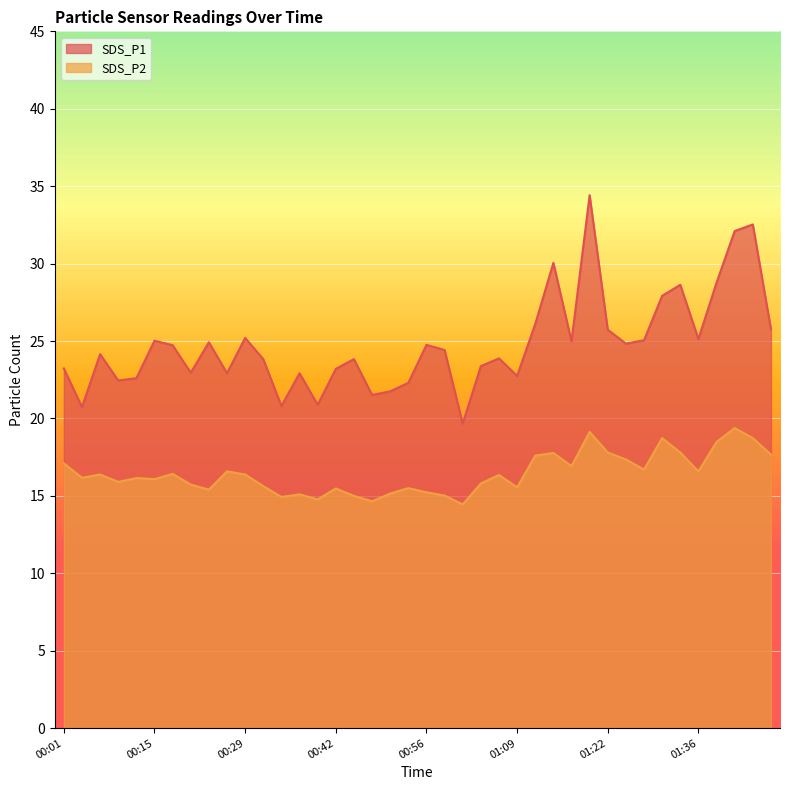

What is the label of the 12th point from the right?

01:18